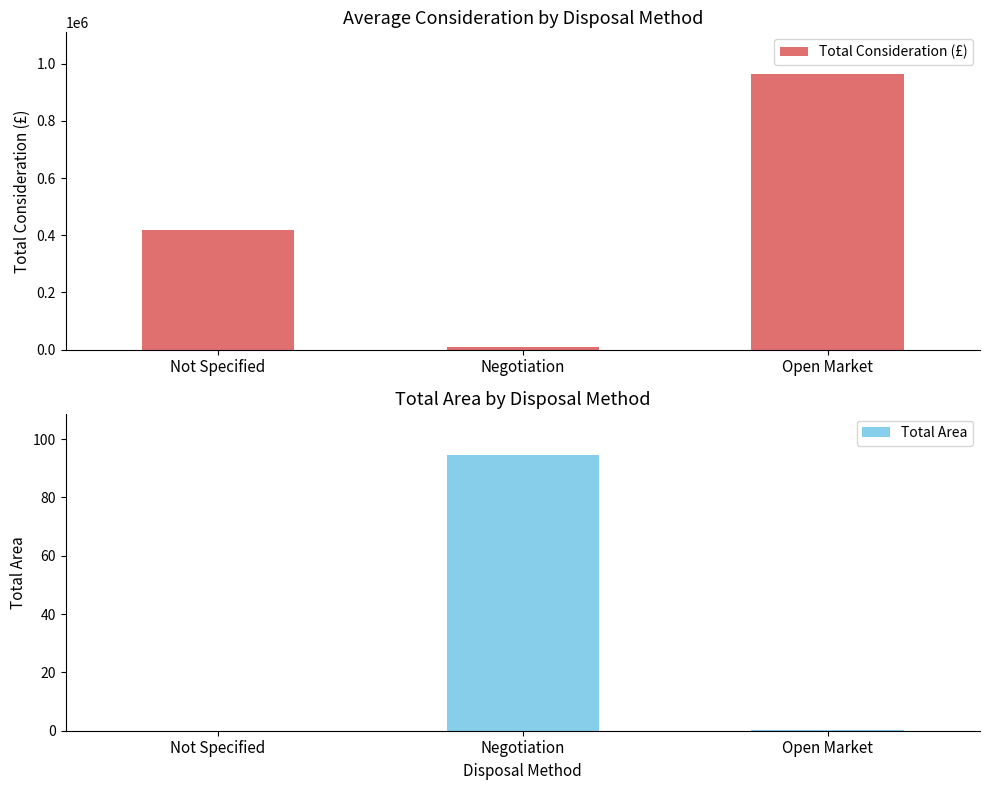

Count the number of data series in this chart.

2